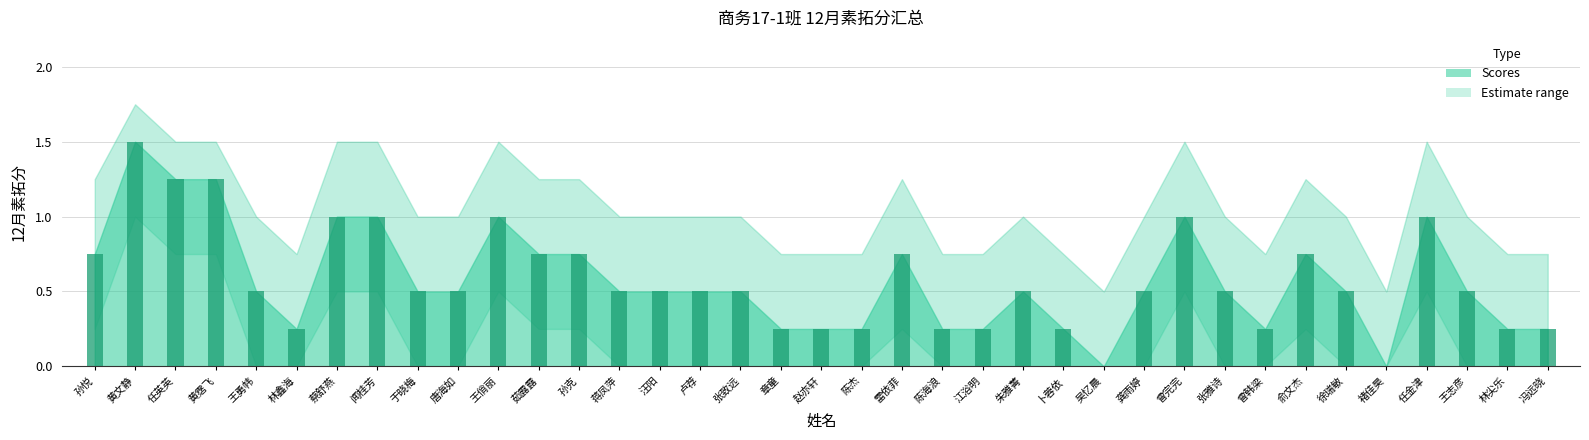

Count the number of data series in this chart.

1